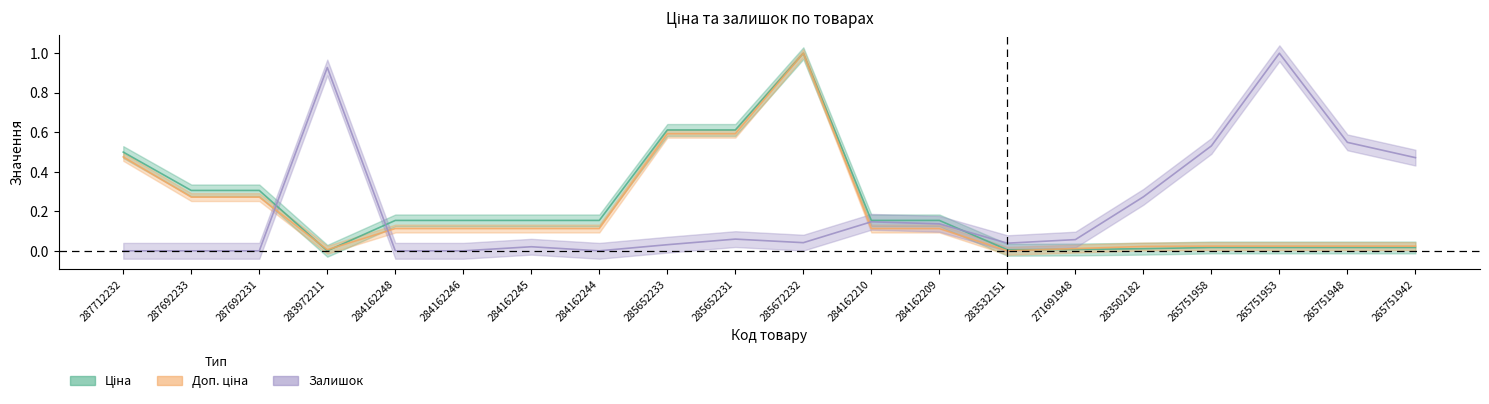

Which series has the largest total across all categories?

Ціна